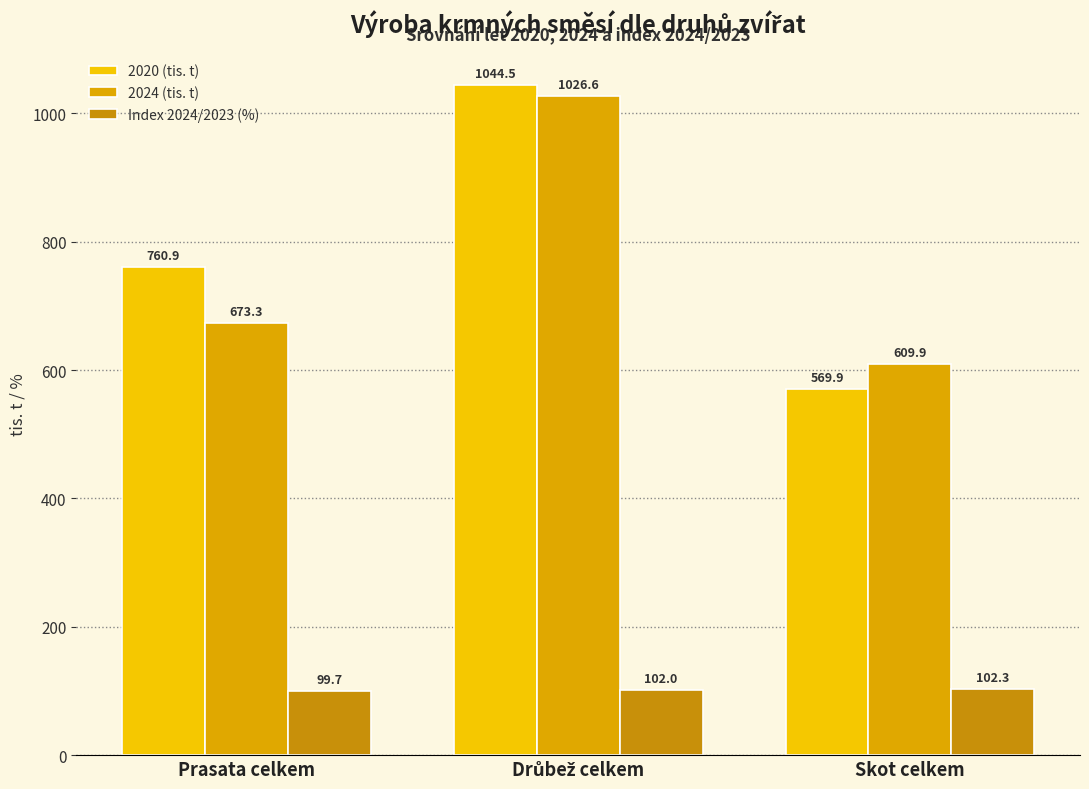

True or false: 2020 (tis. t) has a value of 529.2 at Prasata celkem.

False